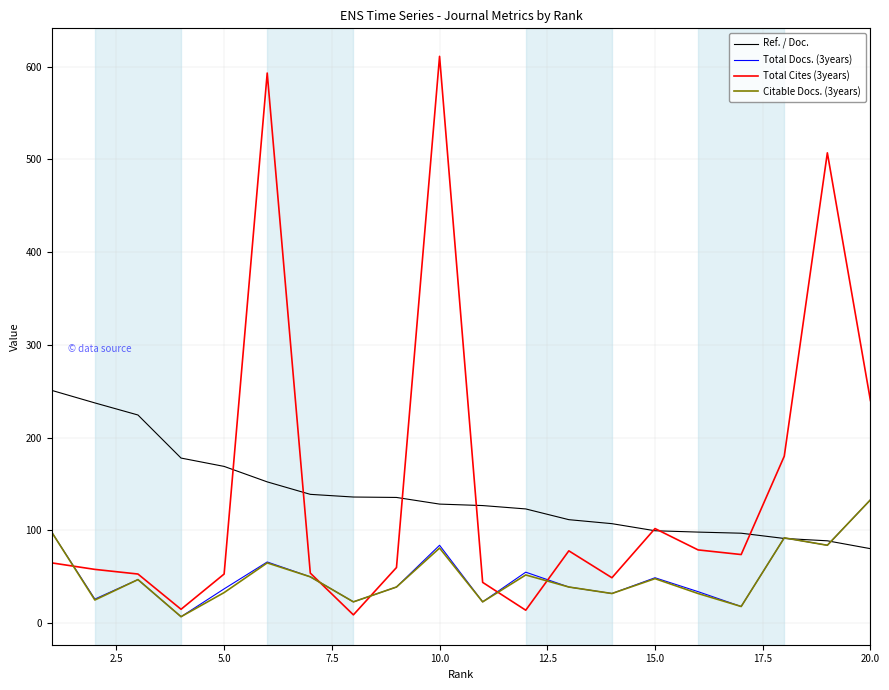

Which series has the widest spread of values?

Total Cites (3years)